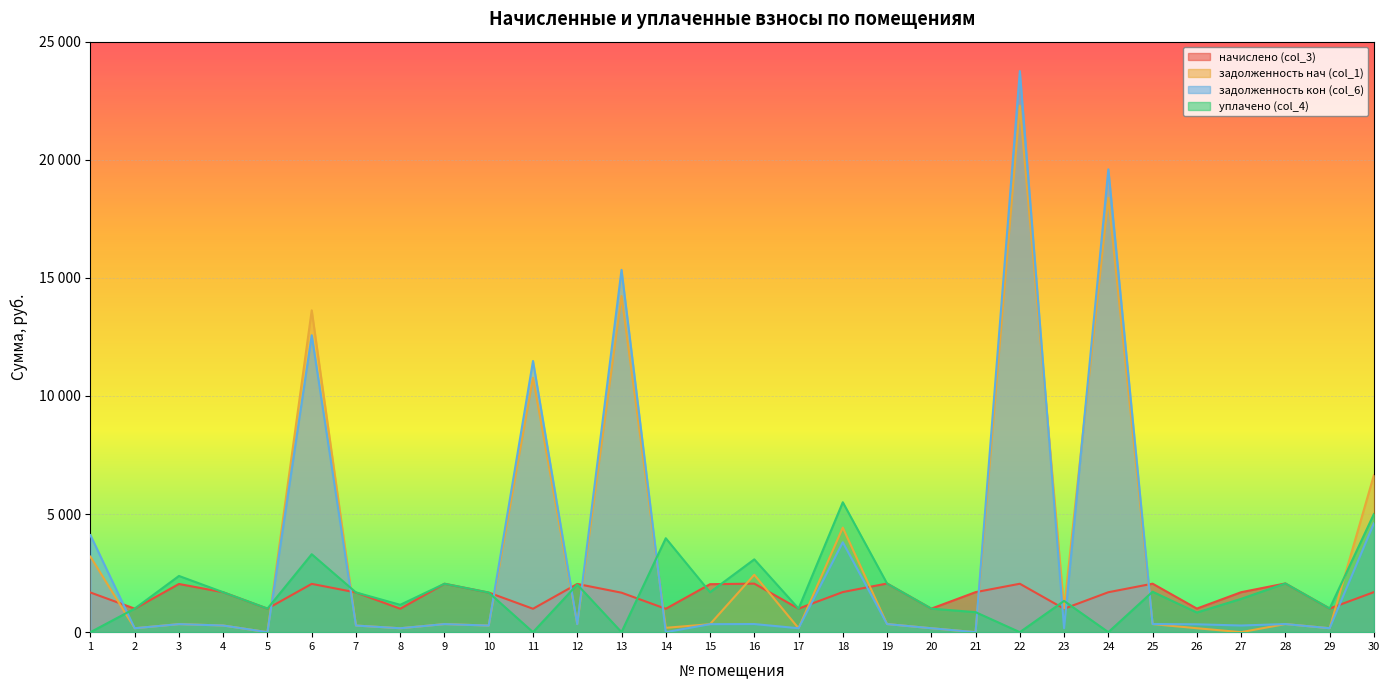

Where is задолженность кон (col_6) nearest to the value 11877?

11